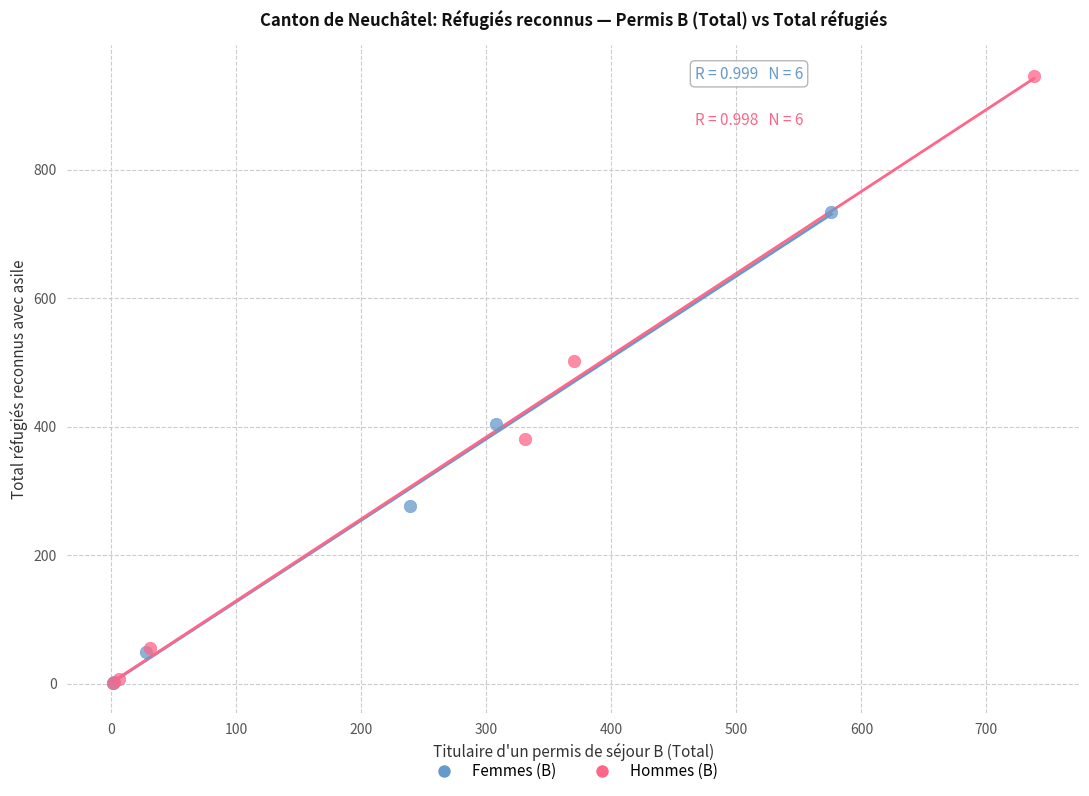

Which series has the largest Y range (max minus min)?

Hommes (B)